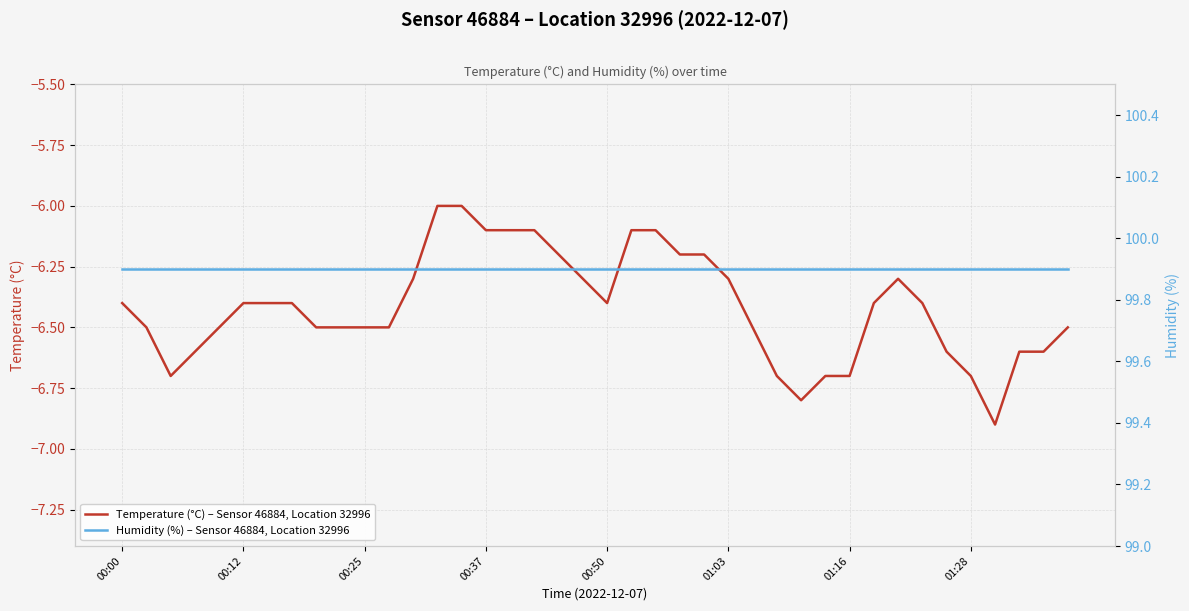

What is the highest value of the Temperature (°C) – Sensor 46884, Location 32996 series?

-6.0